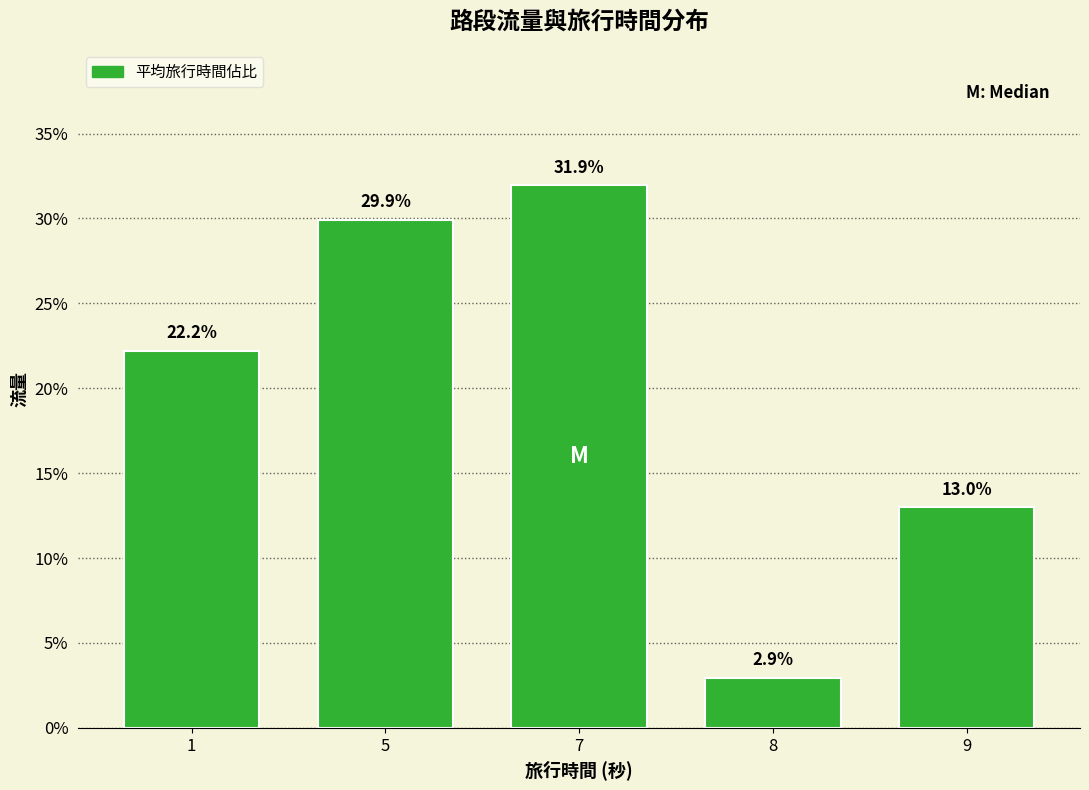

Which has a higher value, 5 or 8?

5